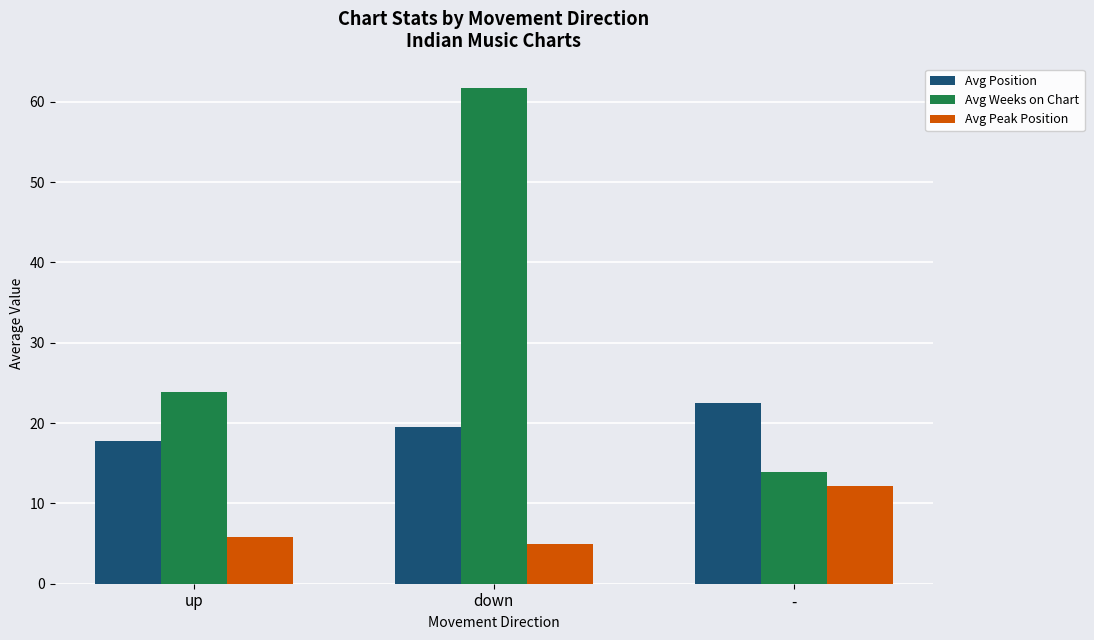

How many bars are there in total?

9